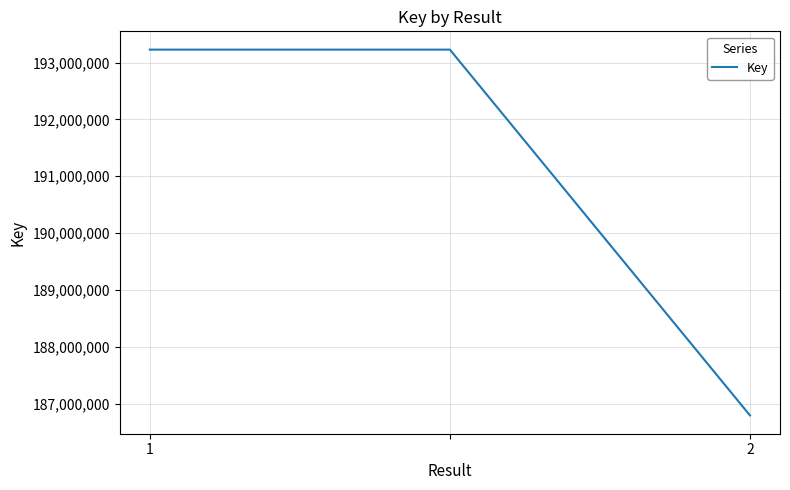

What is the smallest value displayed?

186792006